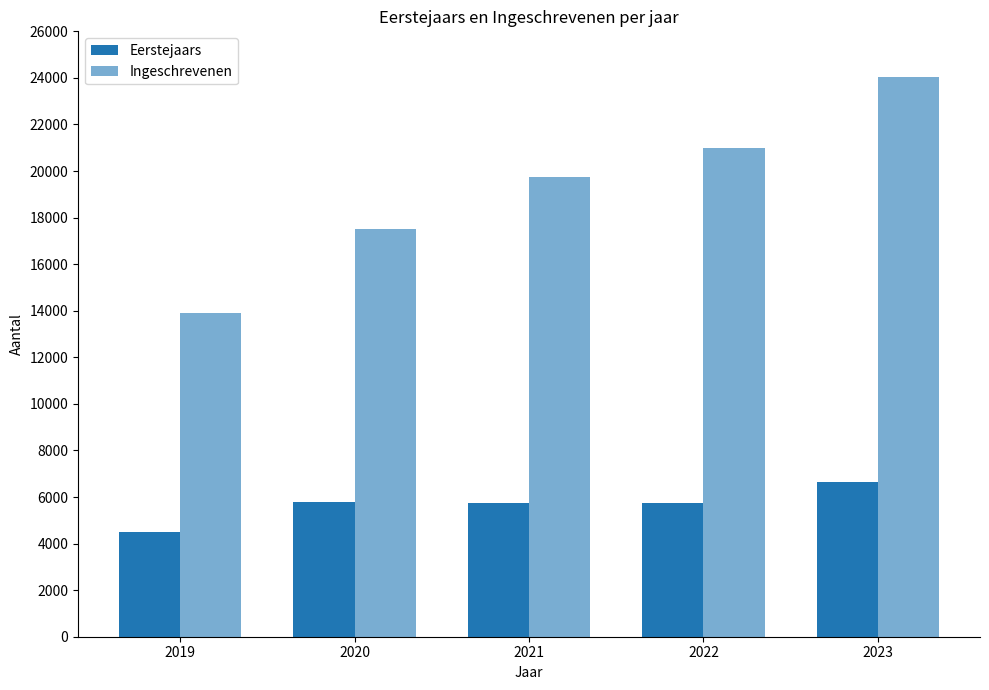

How many bars are there in each group?

2